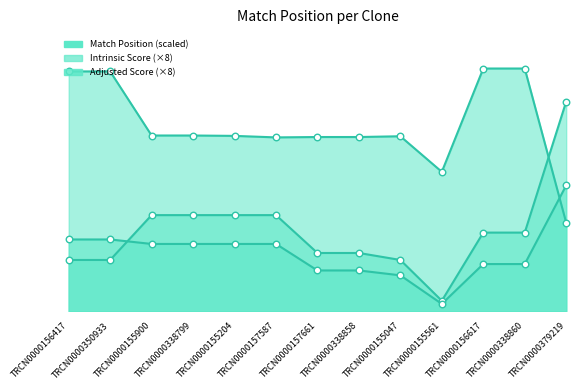

What is the total value across all series at TRCN0000379219?

174.7